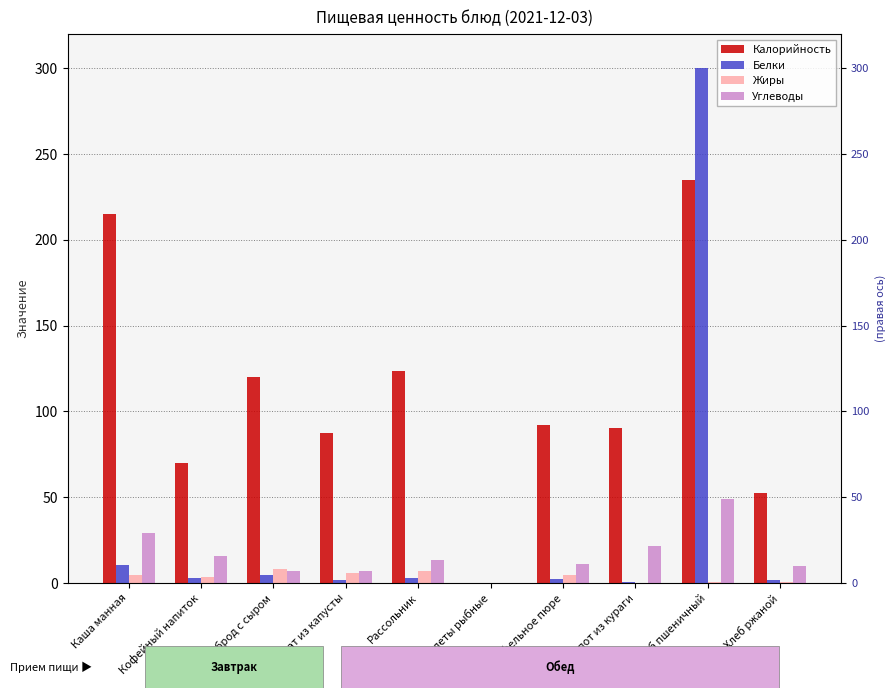

Reading right to left, transcribe all the data shown in this chart.

Калорийность: 52.2	235.0	90.6	92.0	0.0	123.9	87.4	119.9	70.0	215.0
Белки: 2.0	300.0	0.3	2.1	0.0	2.7	1.5	4.7	3.0	10.6
Жиры: 0.4	0.8	0.2	4.4	0.0	7.2	6.0	8.0	3.7	4.6
Углеводы: 10.0	49.2	21.9	10.9	0.0	13.3	6.8	7.2	16.0	29.4